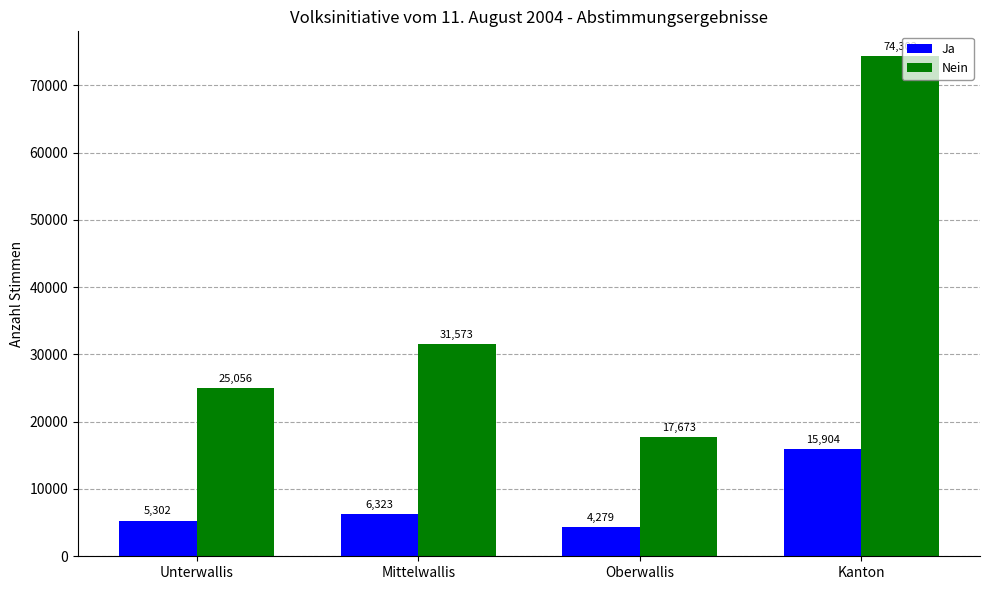

What is the value of the Nein bar at the 3rd from the left?

17673